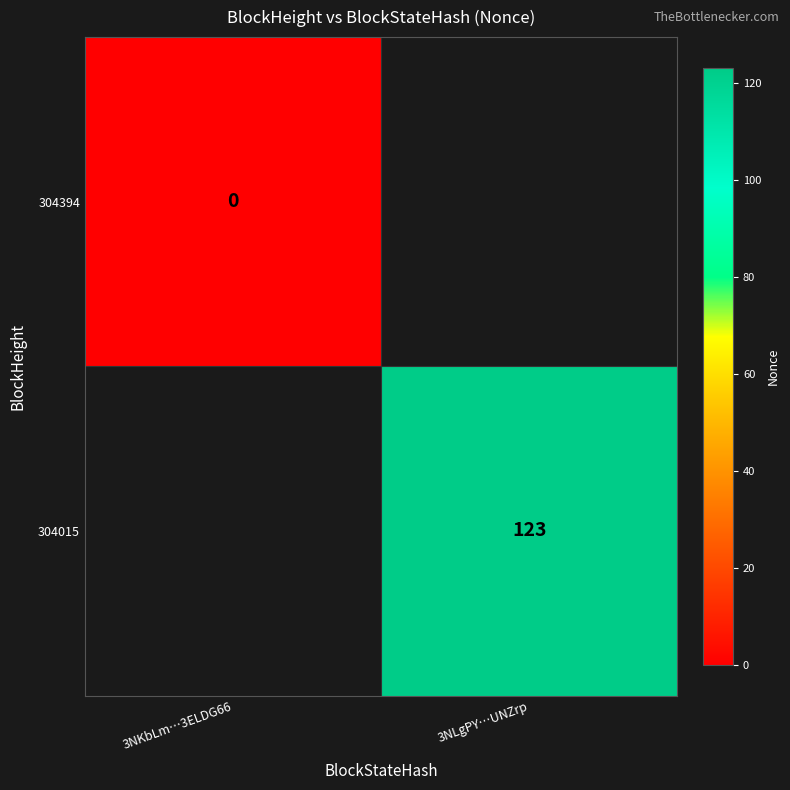

What is the greatest value displayed?

123.0